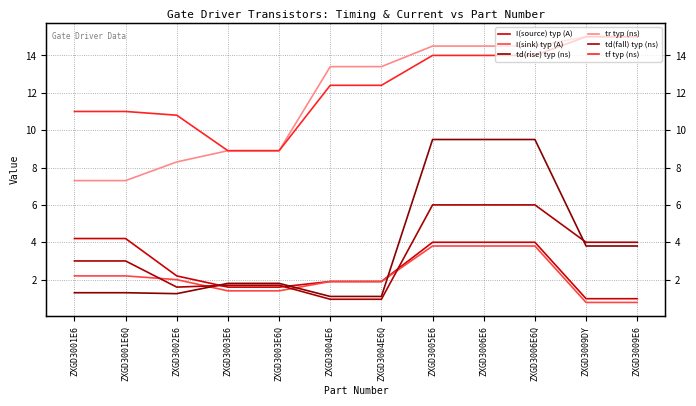

Reading right to left, list all the values displayed in this chart.

I(source) typ (A): 1.0	1.0	4.0	4.0	4.0	1.9	1.9	1.6	1.6	2.2	4.2	4.2
I(sink) typ (A): 0.8	0.8	3.8	3.8	3.8	1.9	1.9	1.4	1.4	2.0	2.2	2.2
td(rise) typ (ns): 3.8	3.8	9.5	9.5	9.5	1.1	1.1	1.8	1.8	1.2	1.3	1.3
tr typ (ns): 15.0	15.0	14.5	14.5	14.5	13.4	13.4	8.9	8.9	8.3	7.3	7.3
td(fall) typ (ns): 4.0	4.0	6.0	6.0	6.0	0.9	0.9	1.7	1.7	1.6	3.0	3.0
tf typ (ns): 15.0	15.0	14.0	14.0	14.0	12.4	12.4	8.9	8.9	10.8	11.0	11.0